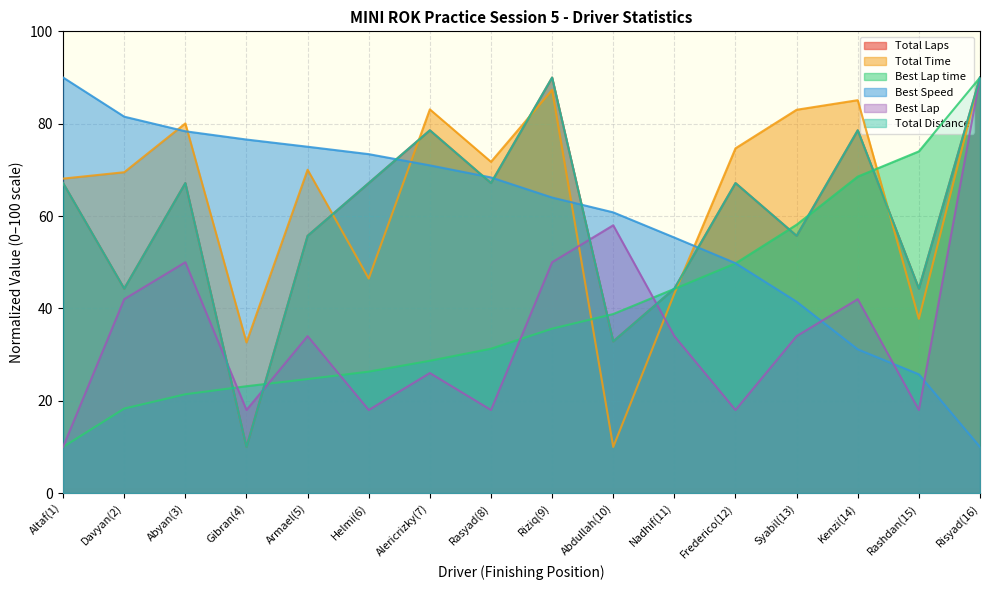

Reading left to right, transcribe all the data shown in this chart.

Total Laps: Altaf(1)=67.1	Davyan(2)=44.3	Abyan(3)=67.1	Gibran(4)=10.0	Armael(5)=55.7	Helmi(6)=67.1	Alericrizky(7)=78.6	Rasyad(8)=67.1	Riziq(9)=90.0	Abdullah(10)=32.9	Nadhif(11)=44.3	Frederico(12)=67.1	Syabil(13)=55.7	Kenzi(14)=78.6	Rashdan(15)=44.3	Risyad(16)=90.0
Total Time: Altaf(1)=68.1	Davyan(2)=69.5	Abyan(3)=80.1	Gibran(4)=32.6	Armael(5)=70.0	Helmi(6)=46.5	Alericrizky(7)=83.1	Rasyad(8)=71.7	Riziq(9)=87.3	Abdullah(10)=10.0	Nadhif(11)=43.2	Frederico(12)=74.7	Syabil(13)=83.0	Kenzi(14)=85.1	Rashdan(15)=37.8	Risyad(16)=90.0
Best Lap time: Altaf(1)=10.0	Davyan(2)=18.3	Abyan(3)=21.4	Gibran(4)=23.1	Armael(5)=24.7	Helmi(6)=26.3	Alericrizky(7)=28.7	Rasyad(8)=31.3	Riziq(9)=35.6	Abdullah(10)=38.8	Nadhif(11)=44.2	Frederico(12)=49.8	Syabil(13)=58.1	Kenzi(14)=68.5	Rashdan(15)=74.0	Risyad(16)=90.0
Best Speed: Altaf(1)=90.0	Davyan(2)=81.5	Abyan(3)=78.4	Gibran(4)=76.6	Armael(5)=75.0	Helmi(6)=73.4	Alericrizky(7)=71.0	Rasyad(8)=68.4	Riziq(9)=64.0	Abdullah(10)=60.8	Nadhif(11)=55.3	Frederico(12)=49.8	Syabil(13)=41.4	Kenzi(14)=31.1	Rashdan(15)=25.7	Risyad(16)=10.0
Best Lap: Altaf(1)=10.0	Davyan(2)=42.0	Abyan(3)=50.0	Gibran(4)=18.0	Armael(5)=34.0	Helmi(6)=18.0	Alericrizky(7)=26.0	Rasyad(8)=18.0	Riziq(9)=50.0	Abdullah(10)=58.0	Nadhif(11)=34.0	Frederico(12)=18.0	Syabil(13)=34.0	Kenzi(14)=42.0	Rashdan(15)=18.0	Risyad(16)=90.0
Total Distance: Altaf(1)=67.1	Davyan(2)=44.3	Abyan(3)=67.1	Gibran(4)=10.0	Armael(5)=55.7	Helmi(6)=67.1	Alericrizky(7)=78.6	Rasyad(8)=67.1	Riziq(9)=90.0	Abdullah(10)=32.9	Nadhif(11)=44.3	Frederico(12)=67.1	Syabil(13)=55.7	Kenzi(14)=78.6	Rashdan(15)=44.3	Risyad(16)=90.0